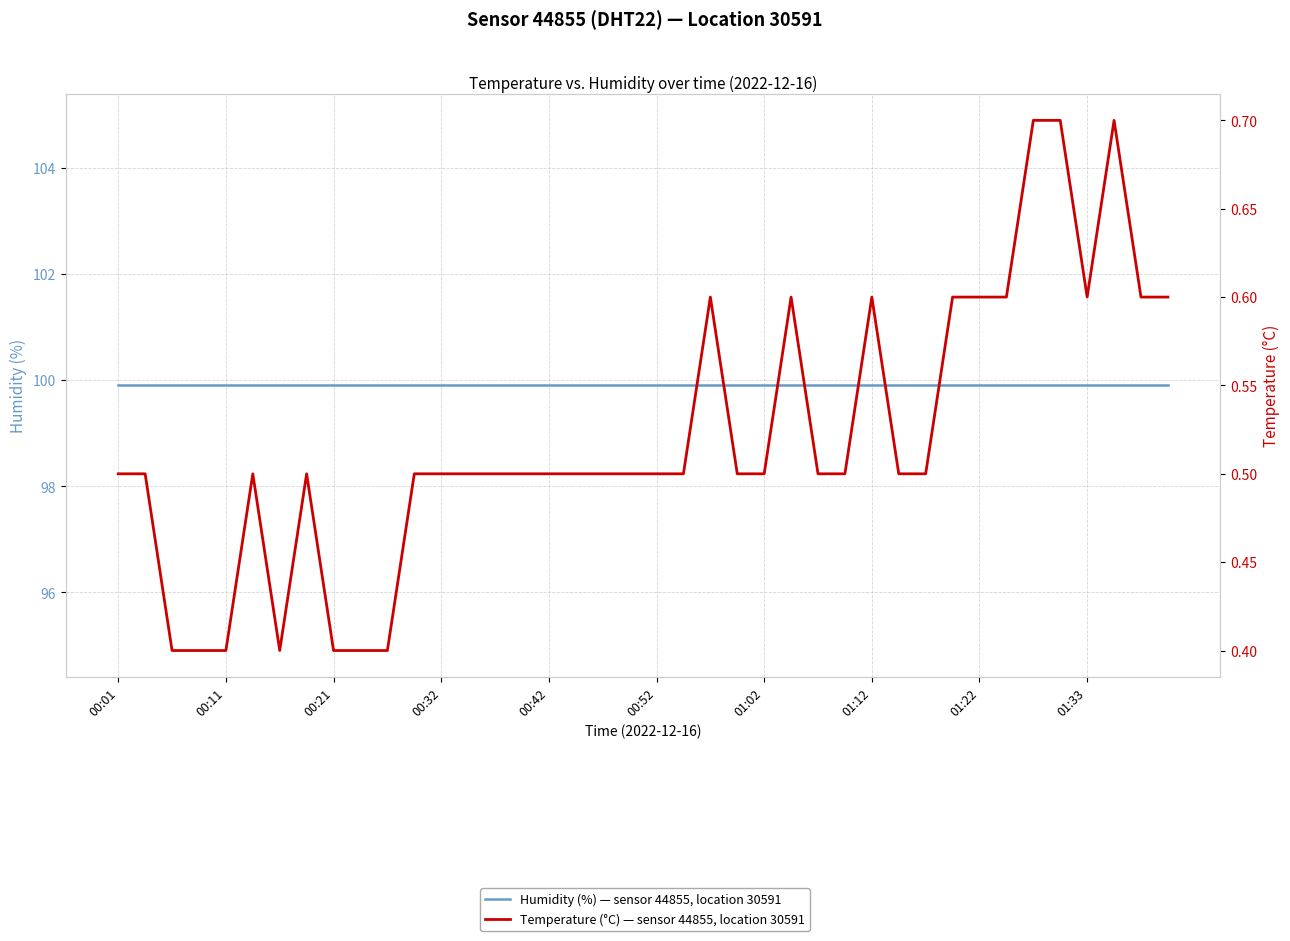

Is it true that Humidity (%) — sensor 44855, location 30591 equals 99.9 at 00:52?

True